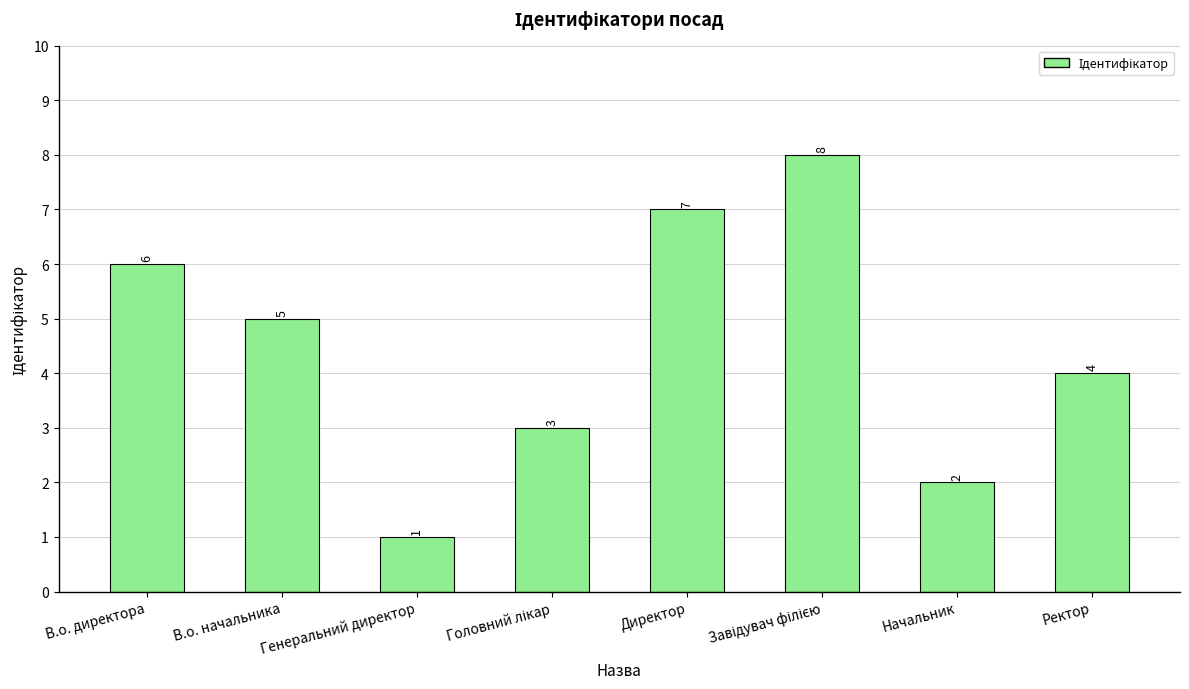

Which category has the lowest value across all series?

Генеральний директор